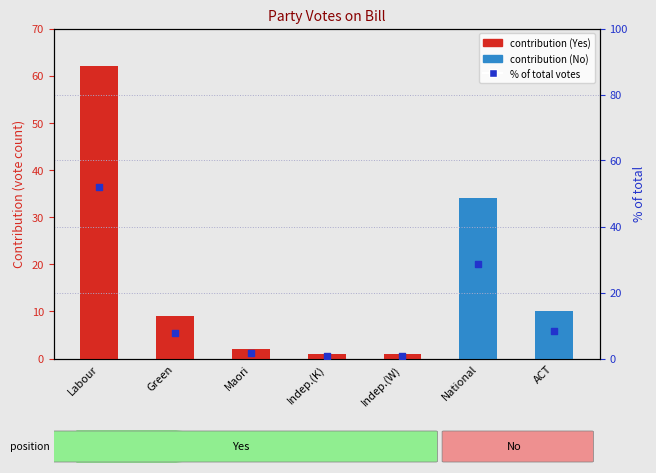

Approximately how many times larger is the value at Indep.(K) compared to Green?

0.1